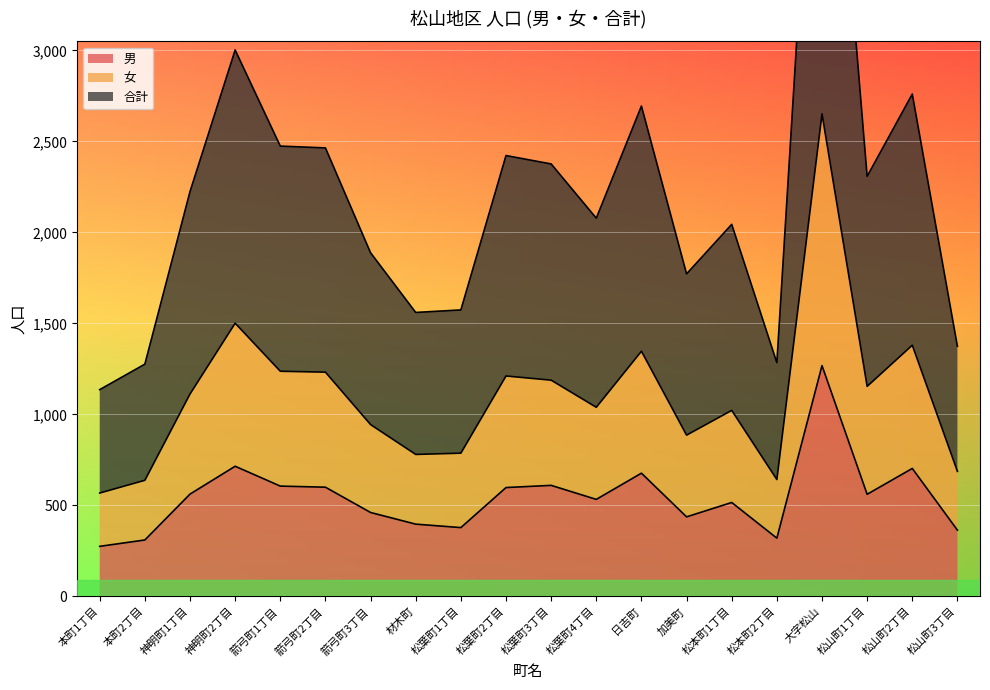

In 男, how many points are higher than both neighbors (excluding endpoints)?

6